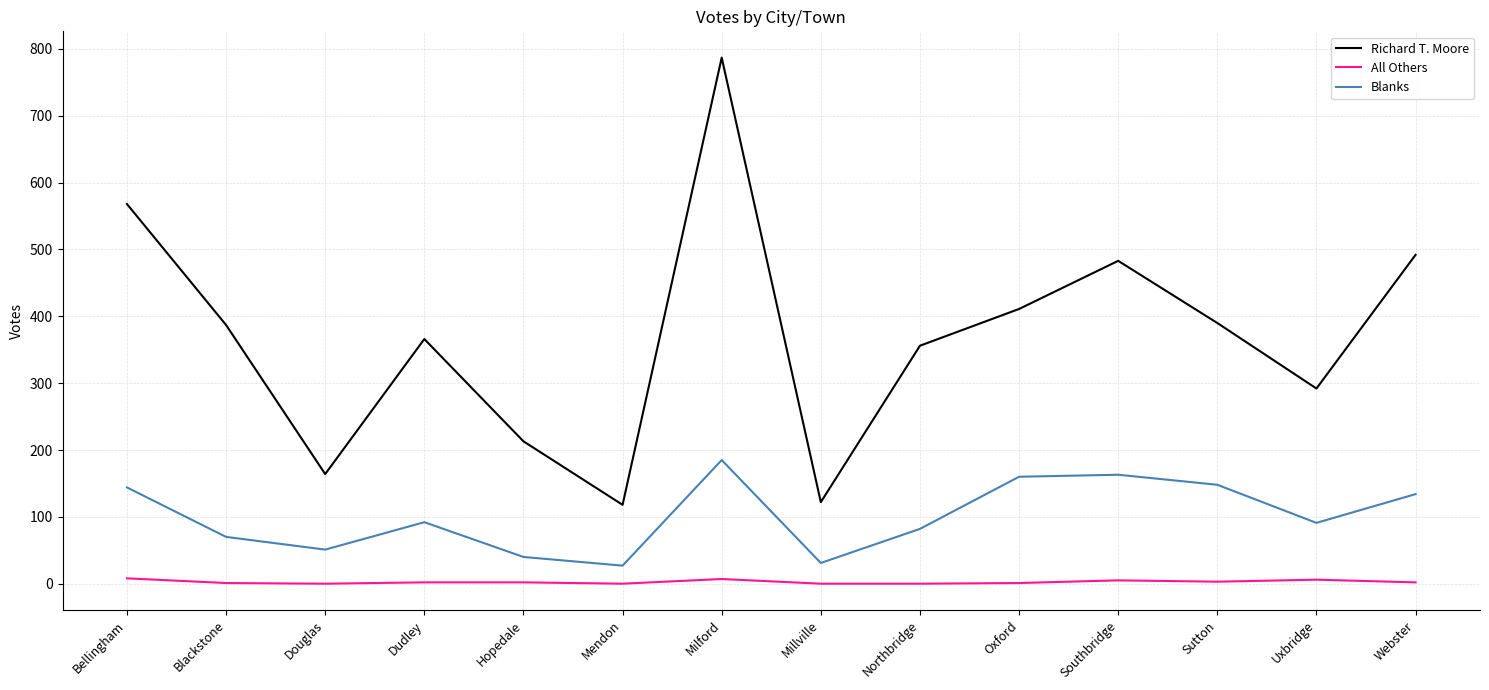

True or false: Blanks and Richard T. Moore intersect in this chart.

False